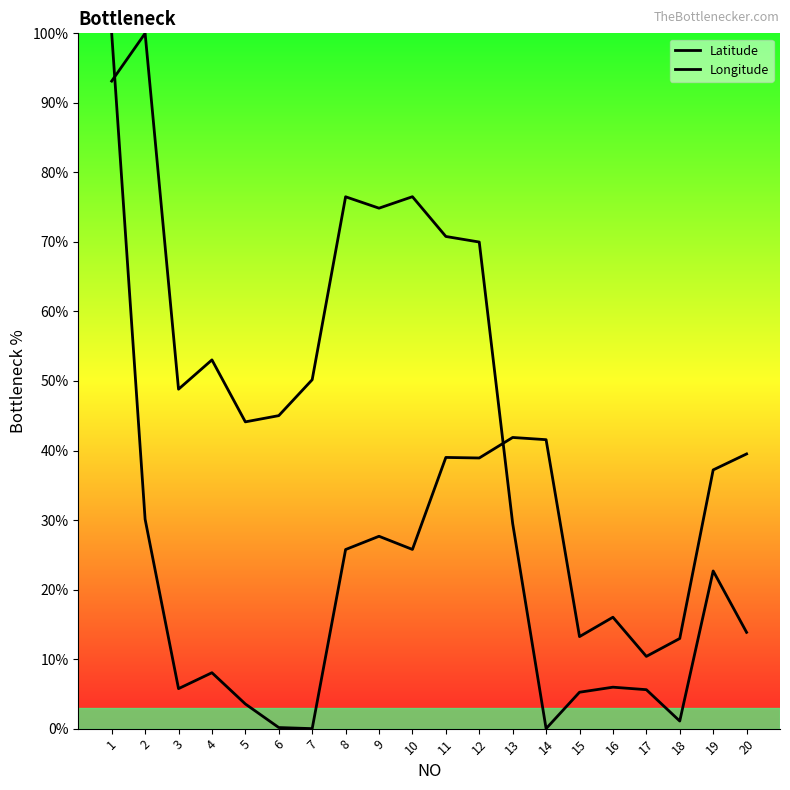

How many values in Latitude are above zero?

19